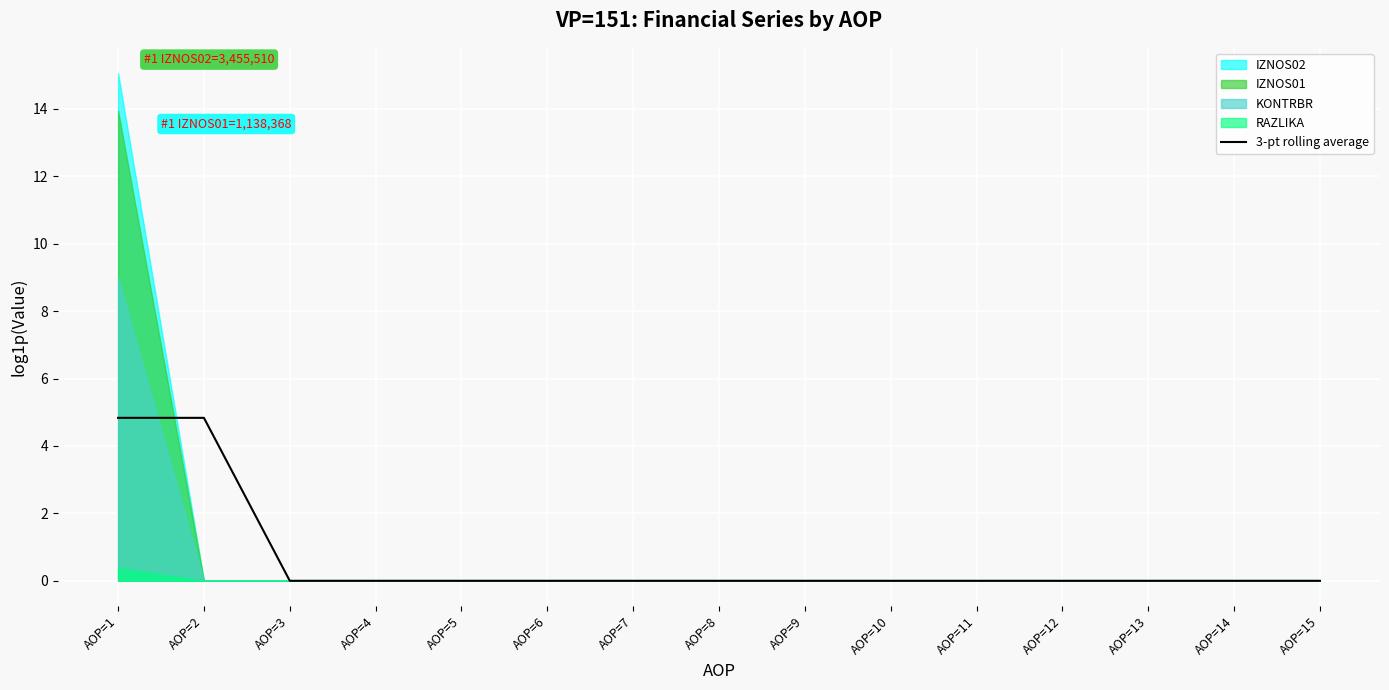

List the labels in order of value, smallest first.

AOP=3, AOP=4, AOP=5, AOP=6, AOP=7, AOP=8, AOP=9, AOP=10, AOP=11, AOP=12, AOP=13, AOP=14, AOP=15, AOP=1, AOP=2